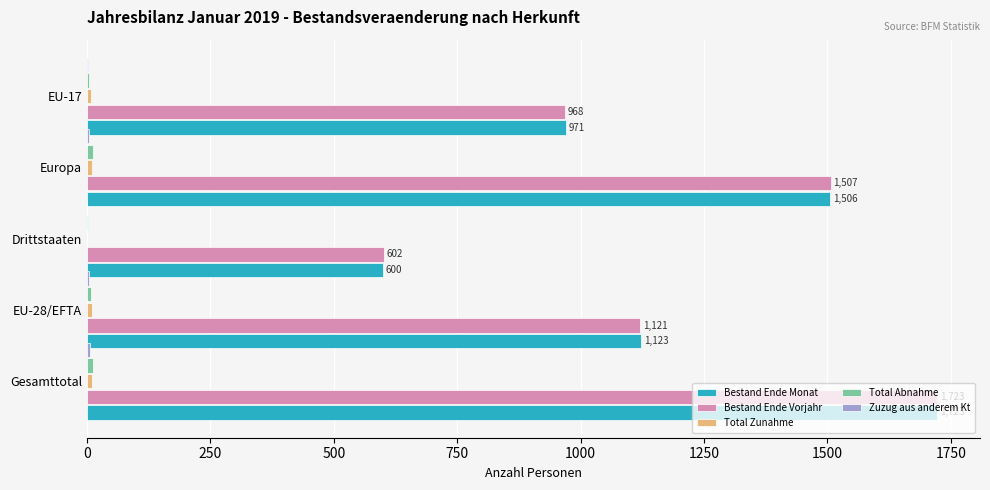

How many distinct data groups are displayed?

5